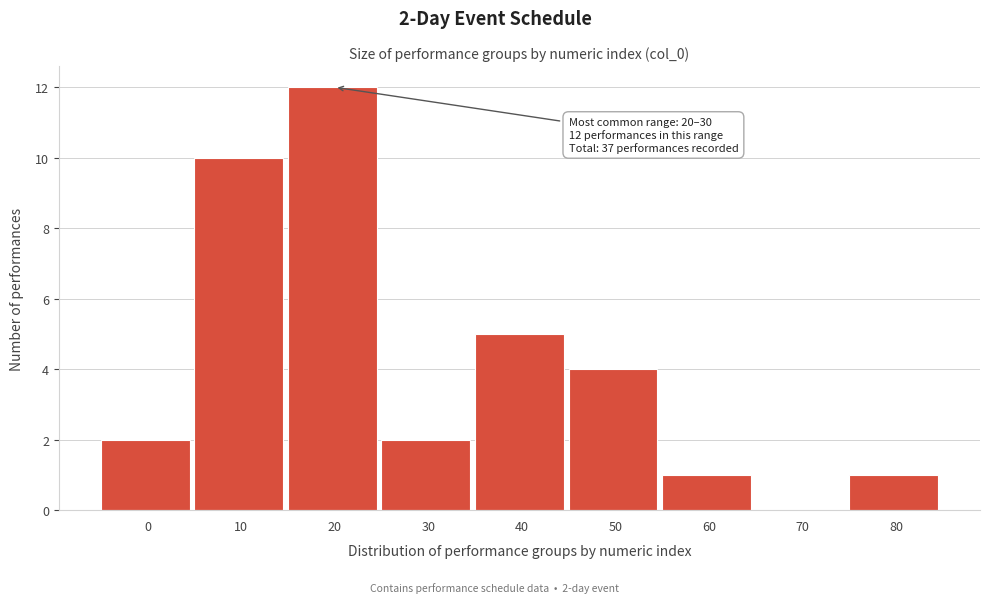

Reading right to left, transcribe all the data shown in this chart.

80=1	70=0	60=1	50=4	40=5	30=2	20=12	10=10	0=2